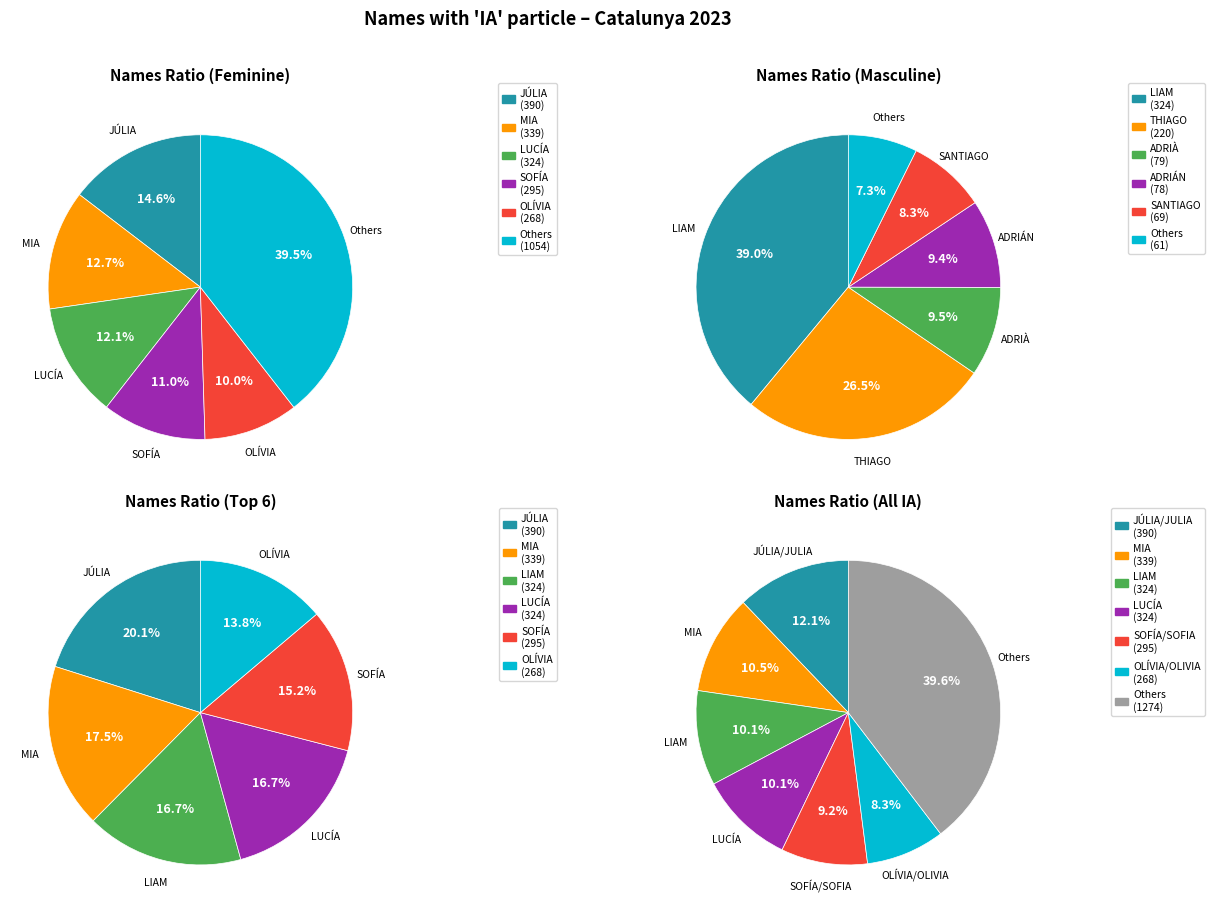

True or false: LIA/LÍA accounts for 20% of the total.

False